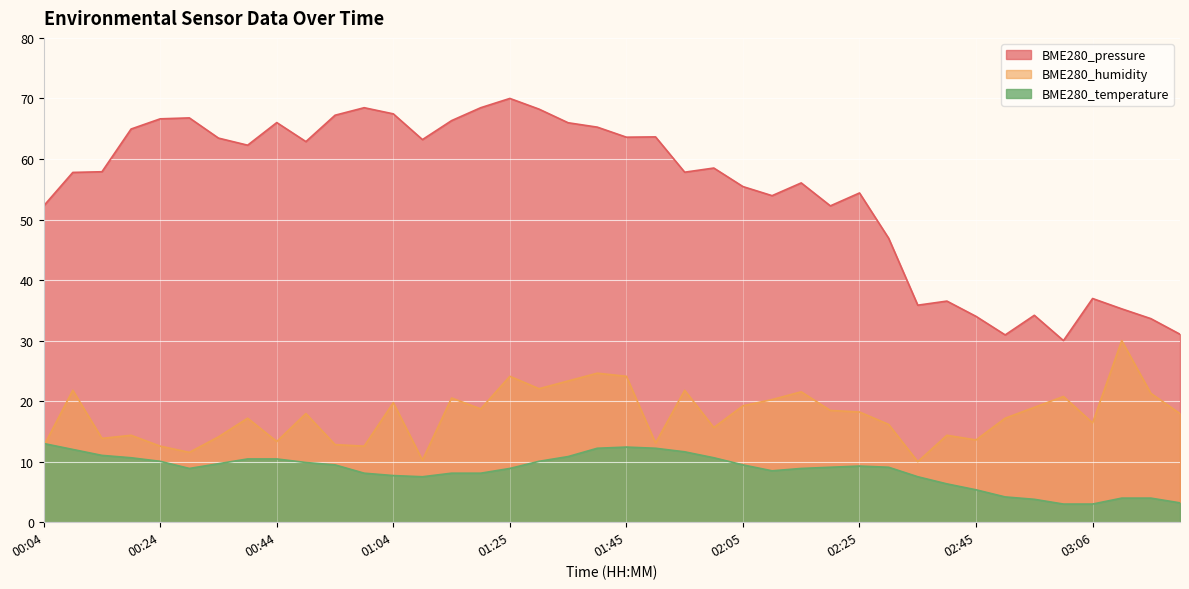

How many series are shown in this chart?

3